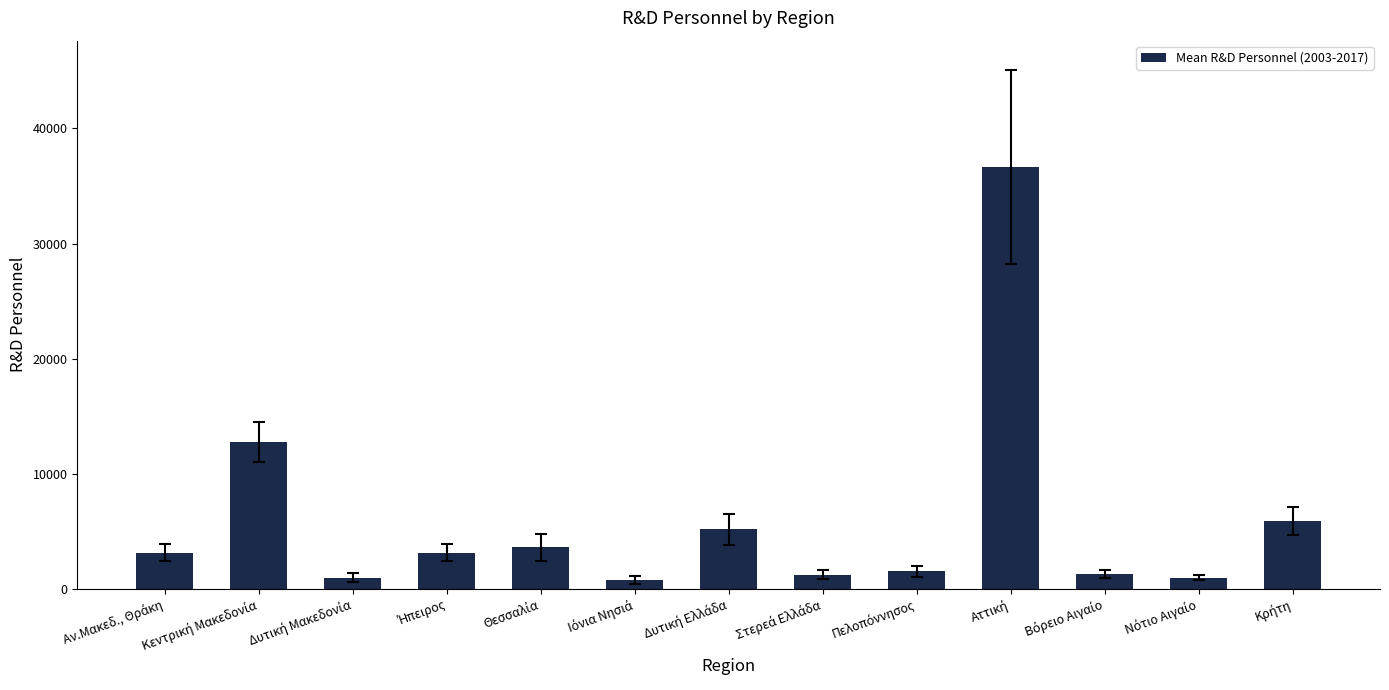

What is the average value?

5919.7